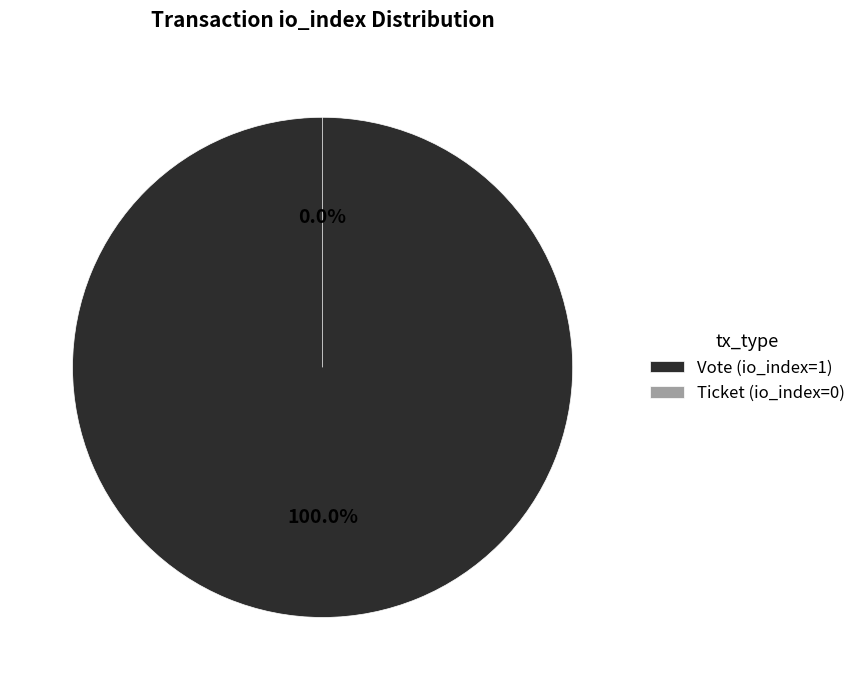

How many segments does this pie chart have?

2